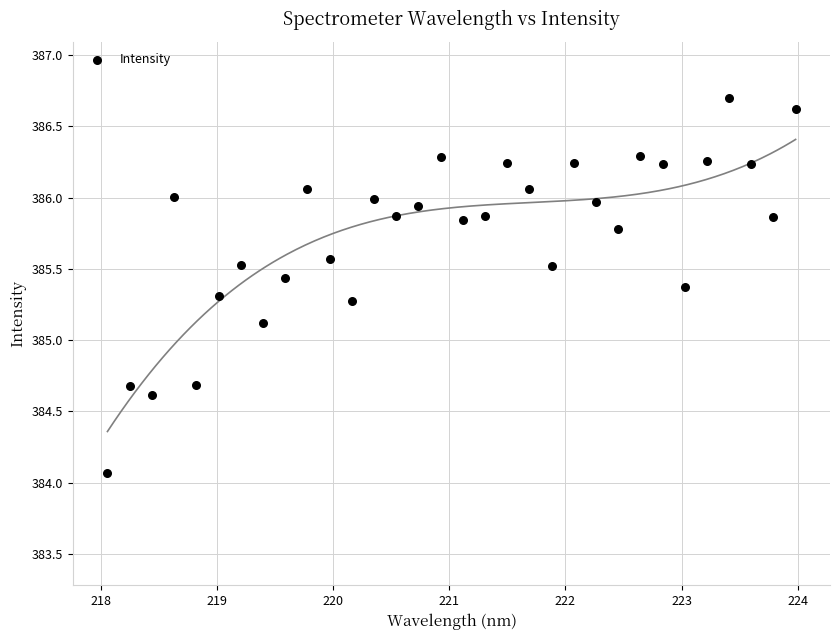

What Y value in the scatter plot is closest to 385?

385.1